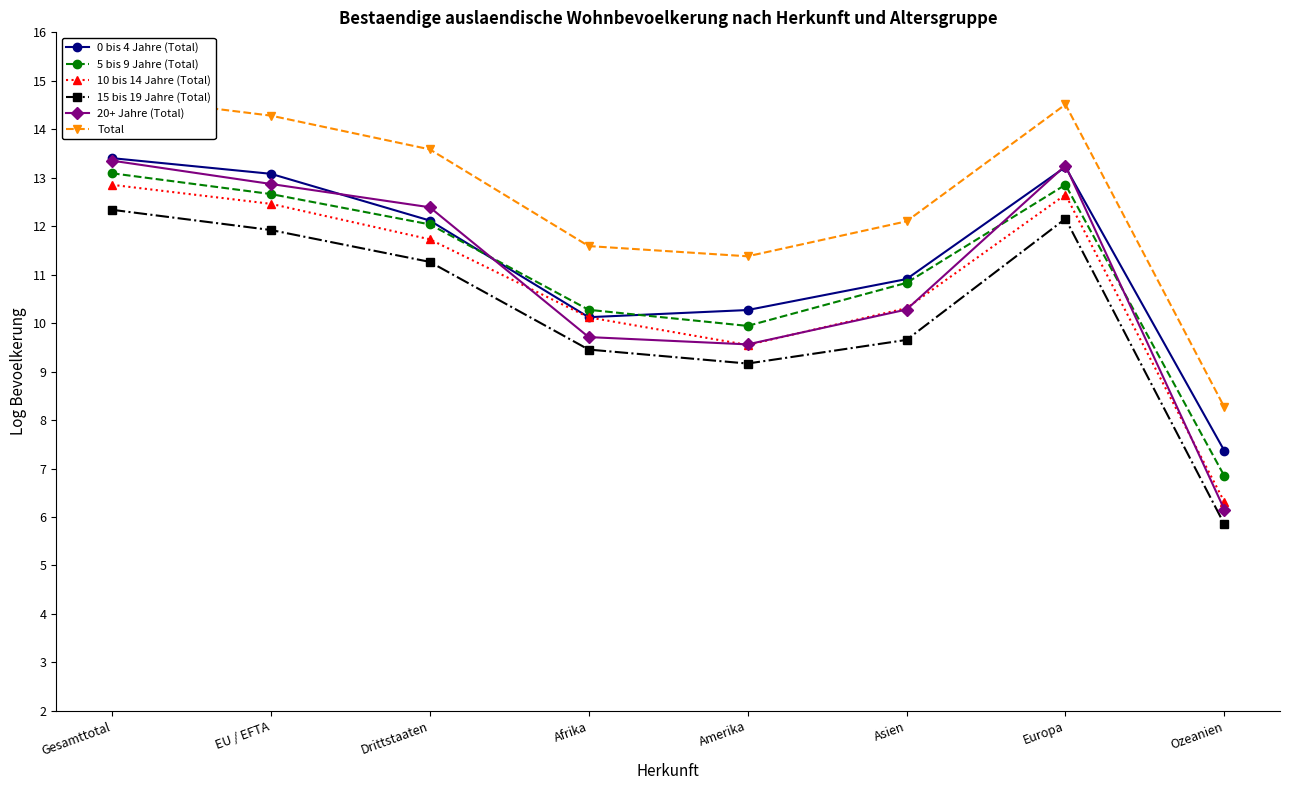

Between Afrika and Europa, which series saw the biggest shift?

20+ Jahre (Total)